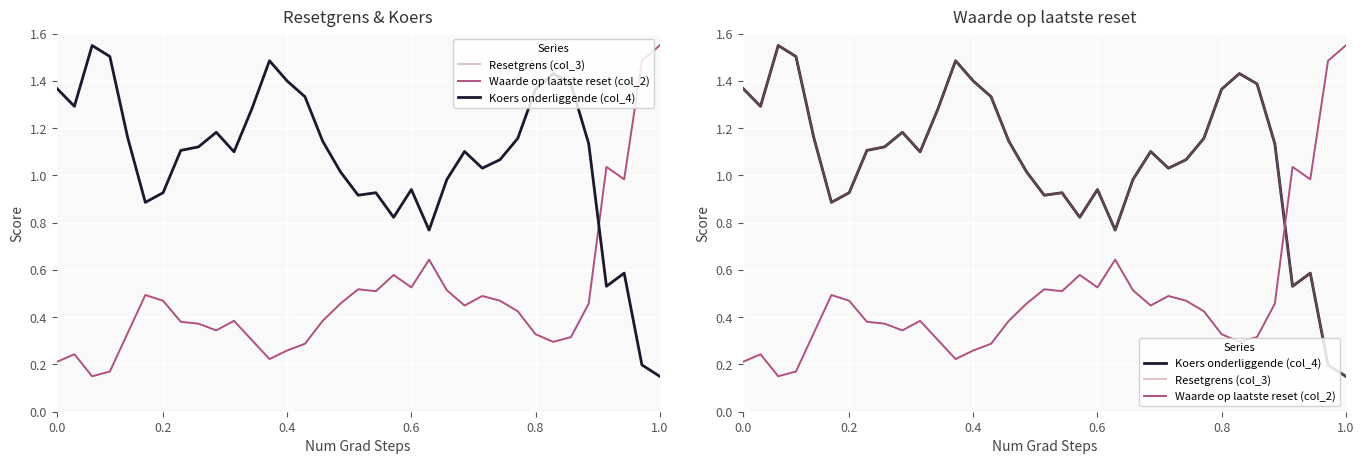

The Koers onderliggende (col_4) series shows 1.0 at 22. True or false?

True